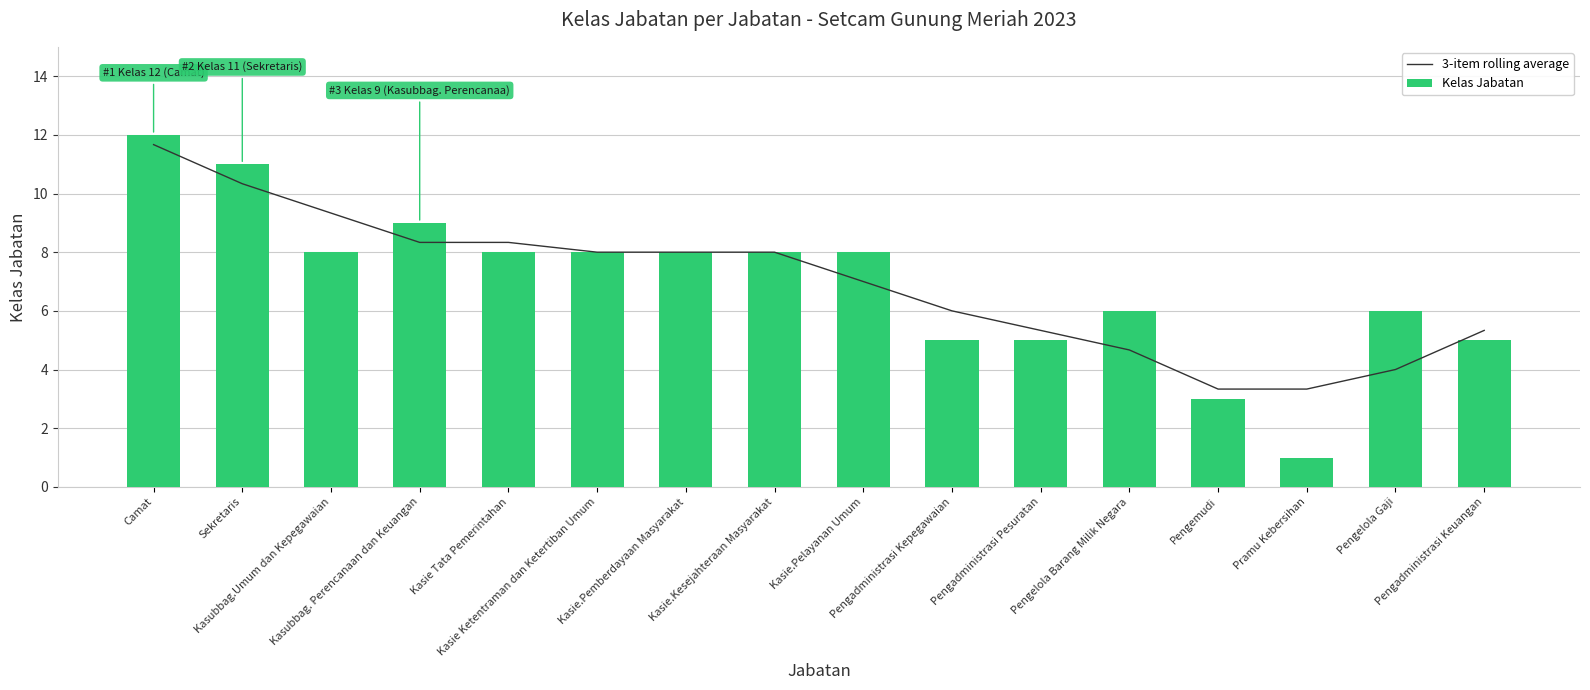

What is the total value across all series at Kasie.Kesejahteraan Masyarakat?

16.0